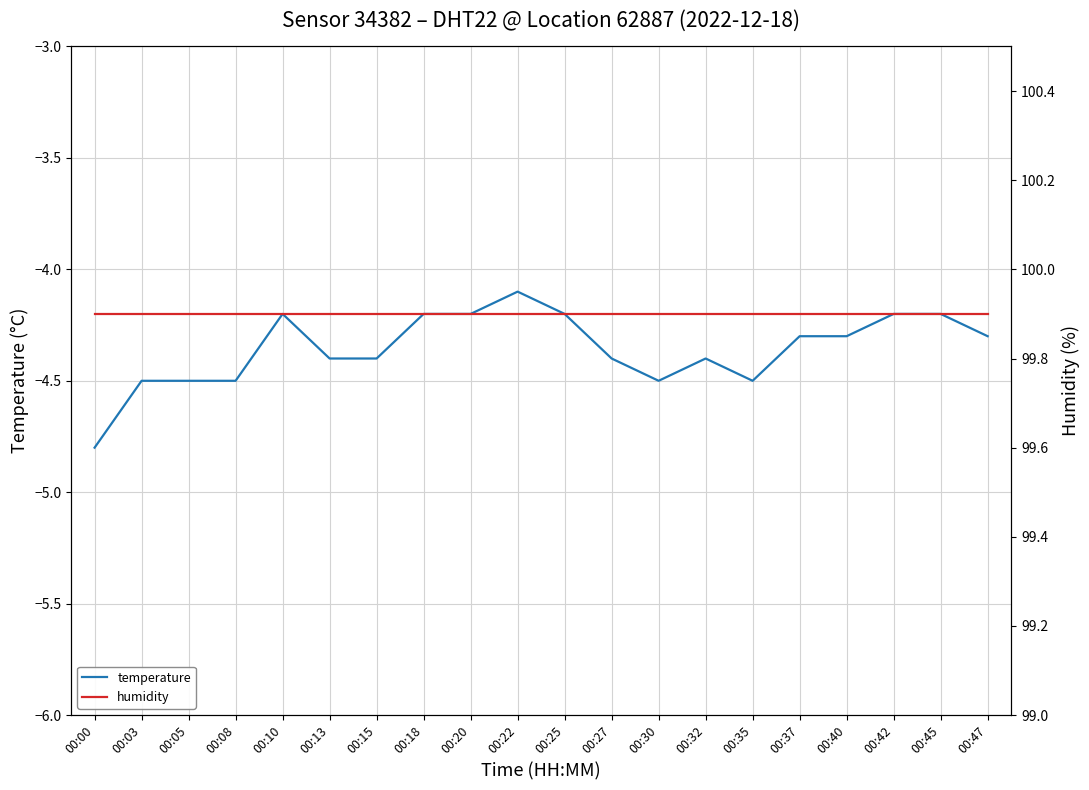

What are all the series names shown in the legend?

temperature, humidity